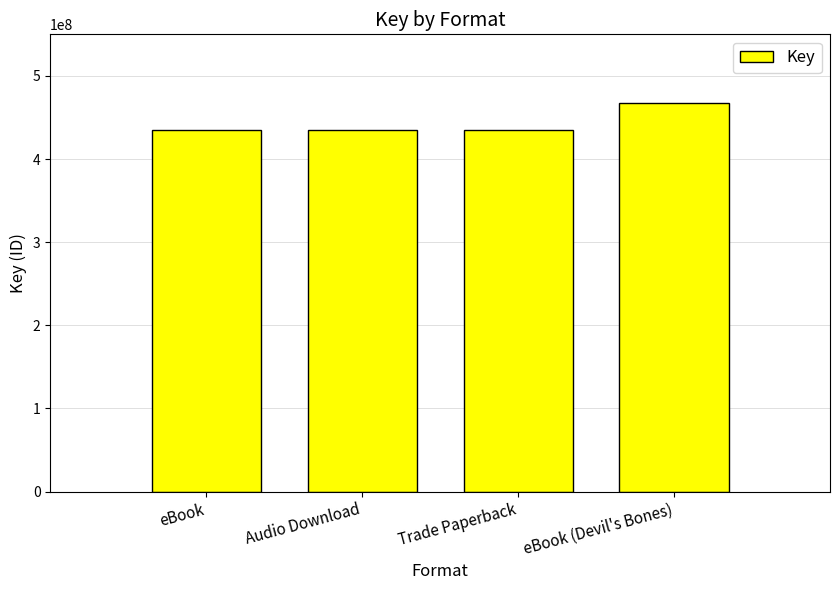

What is the value of the 3rd bar from the left?

434444330